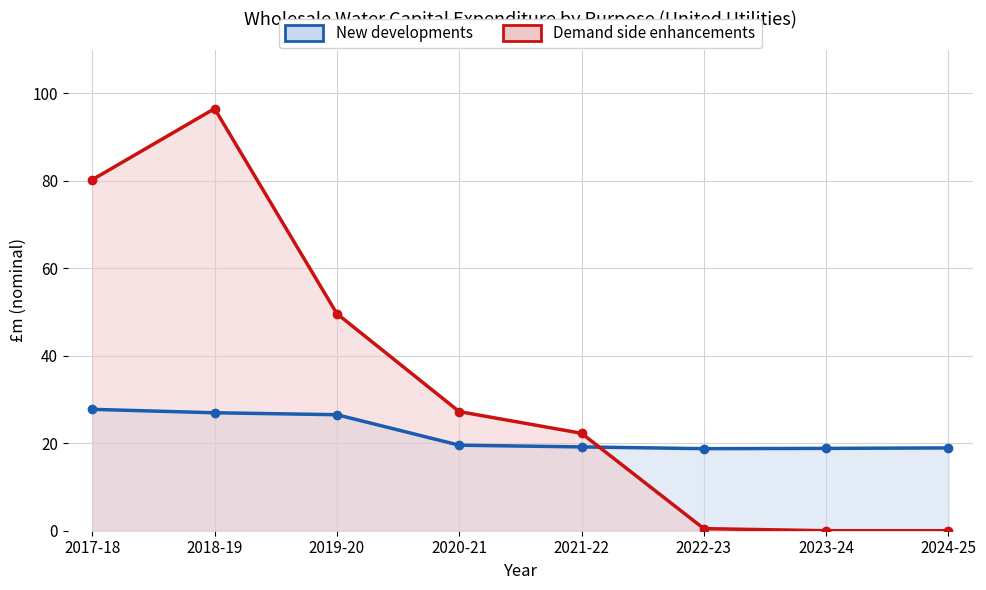

At which category does New developments reach its first local valley?

2022-23